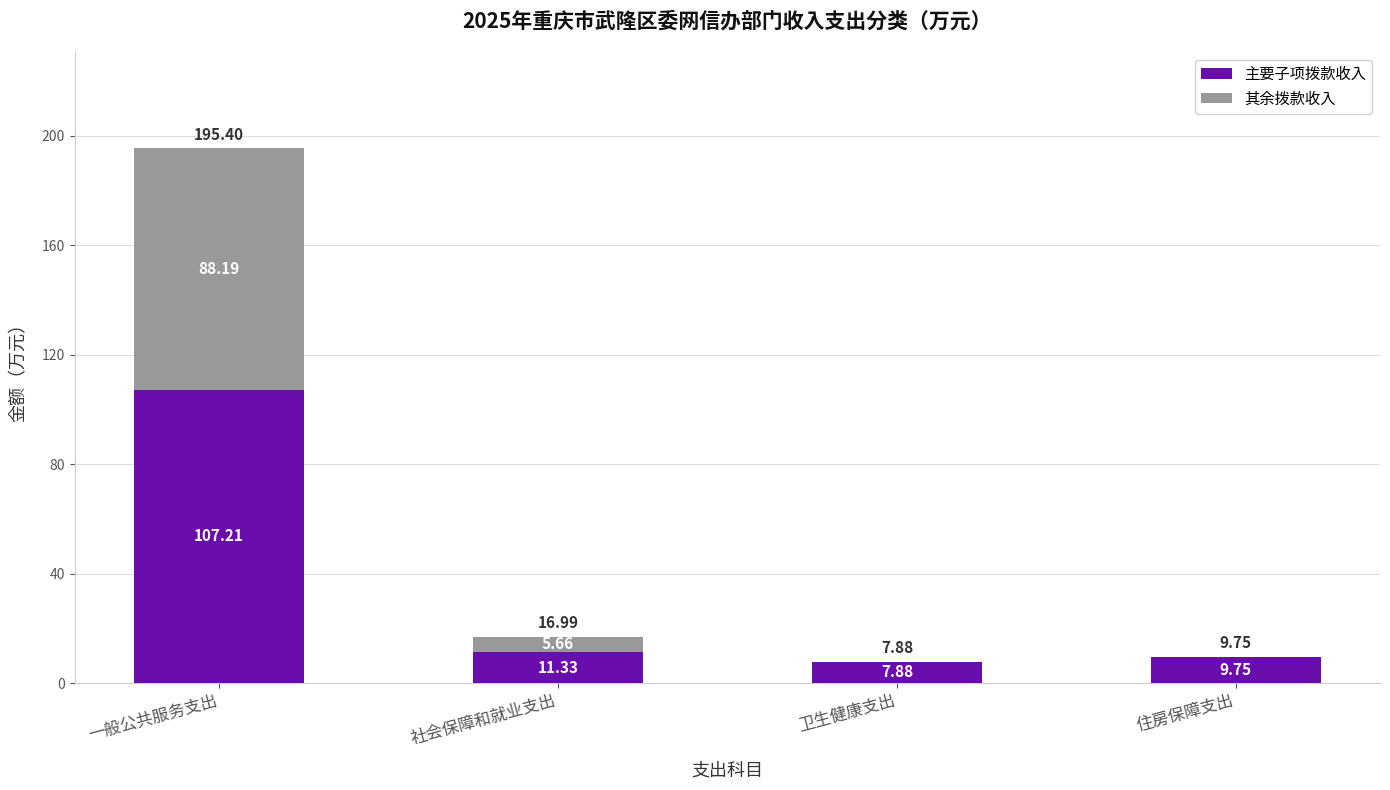

What is the total value across all series at 一般公共服务支出?

195.4